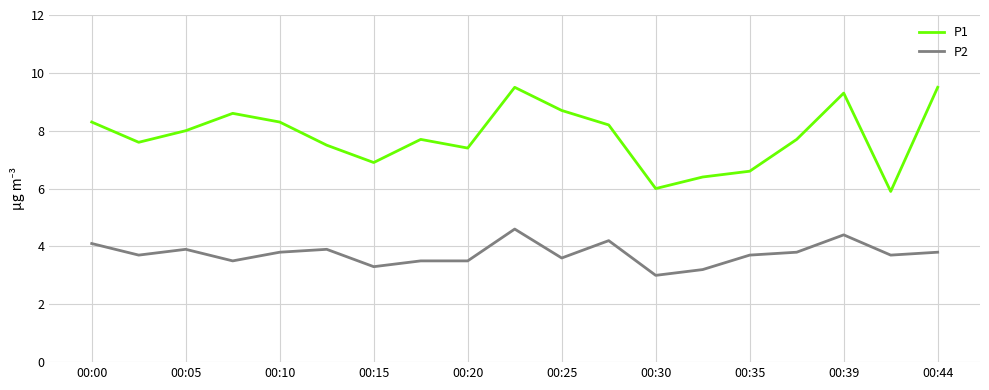

What is the lowest value of the P1 series?

5.9